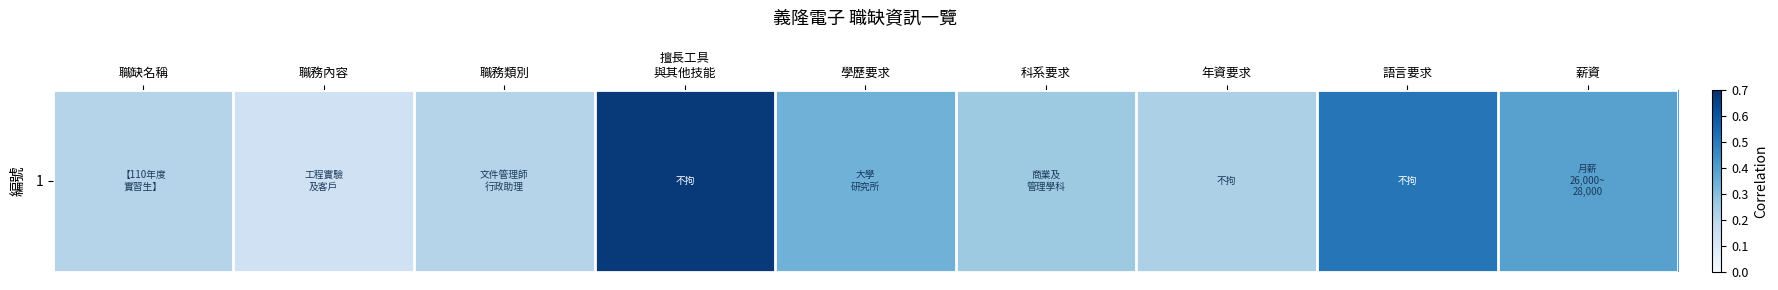

List the labels in order of value, smallest first.

職務內容, 職缺名稱, 職務類別, 年資要求, 科系要求, 學歷要求, 薪資, 語言要求, 擅長工具
與其他技能